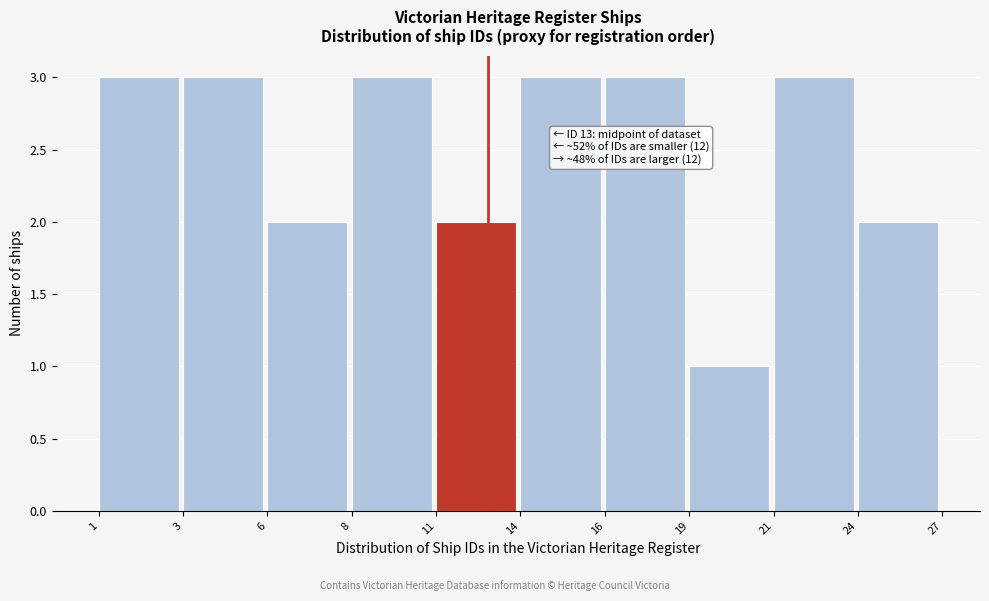

Reading left to right, transcribe all the data shown in this chart.

3	3	2	3	2	3	3	1	3	2